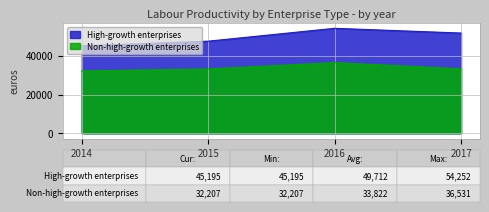

Rank the series by their maximum value, from lowest to highest.

Non-high-growth enterprises, High-growth enterprises